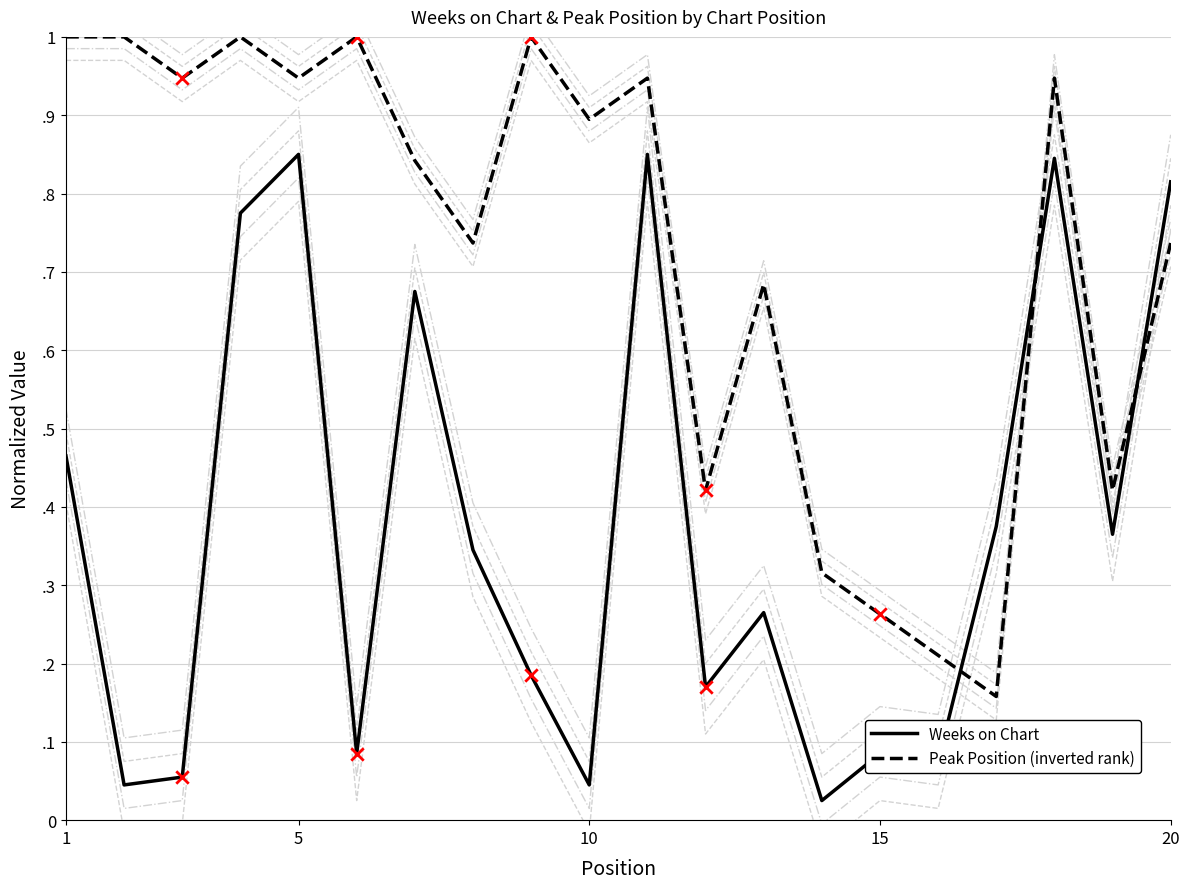

Which series has the widest spread of Y values?

Peak Position (inverted rank)